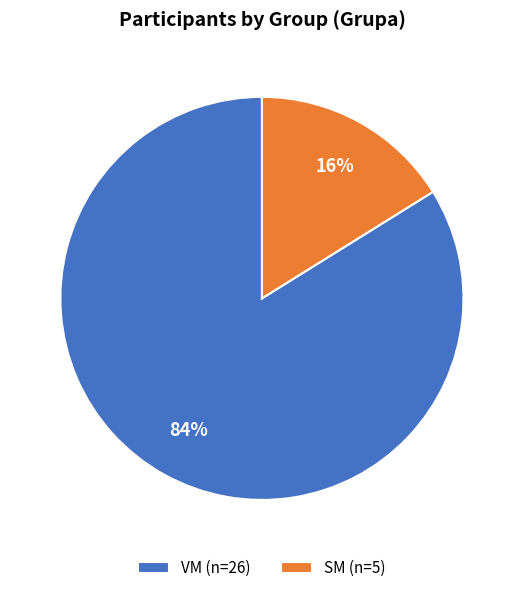

Which category has the biggest portion of the pie?

VM